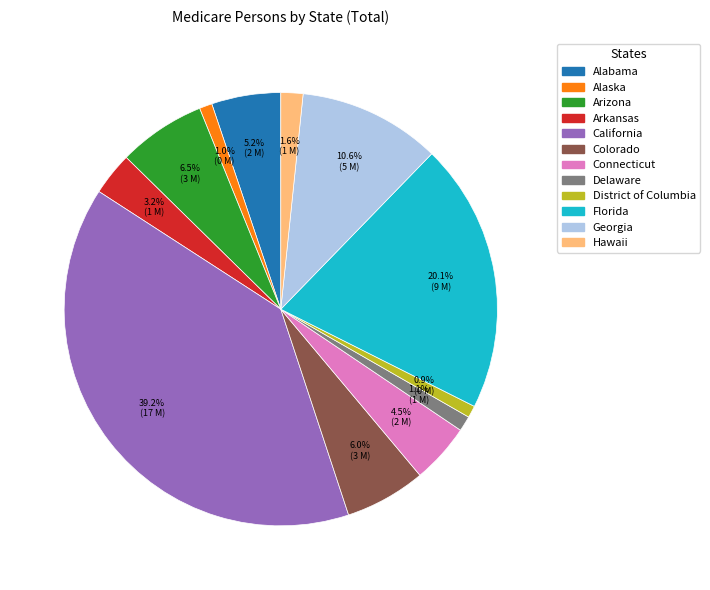

The Colorado slice represents 6% of the pie. True or false?

True